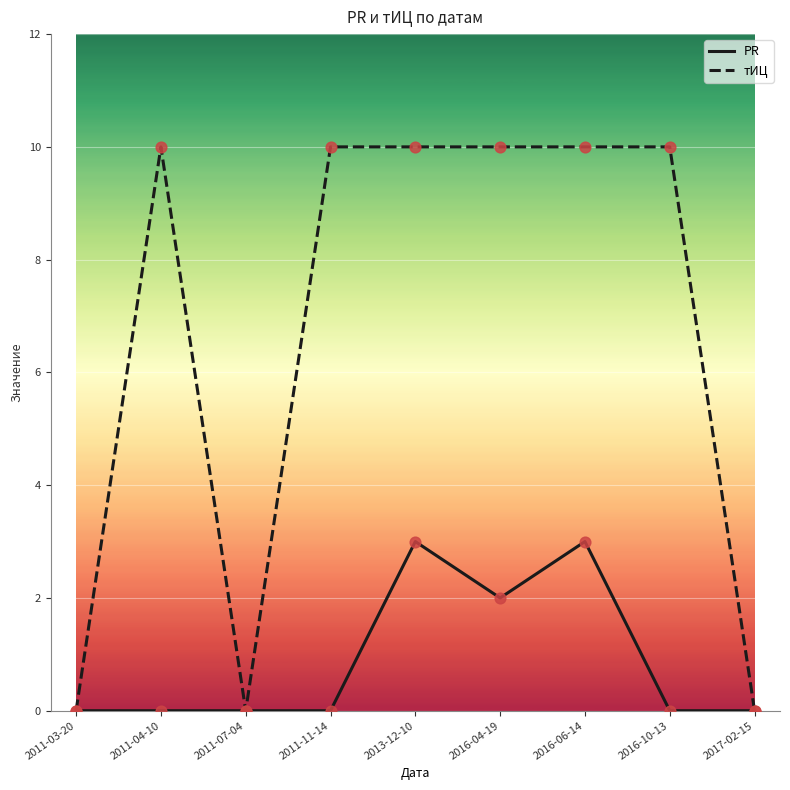

Which series has the largest total across all categories?

тИЦ